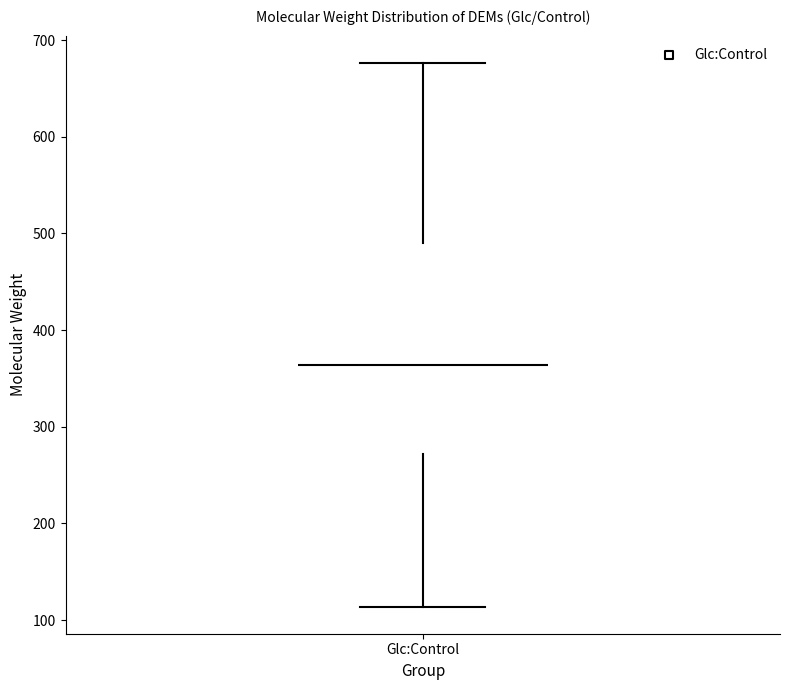

Read this box plot against the y-axis: the position of the median line, the range covered by the box, and the ends of both whiskers. The values are not printed on the chart, so give them approximately, as read against the axis.

median 360, box 270 to 490, whiskers 110 to 680